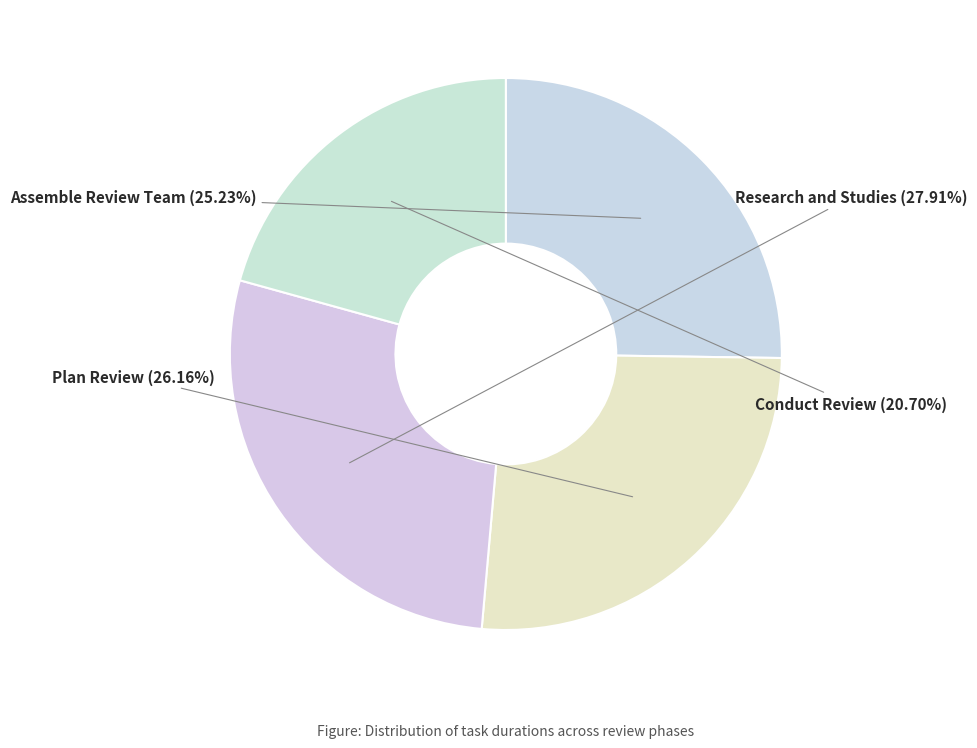

To the nearest percent, what is the combined percentage of Research and Studies and Assemble Review Team?

53%